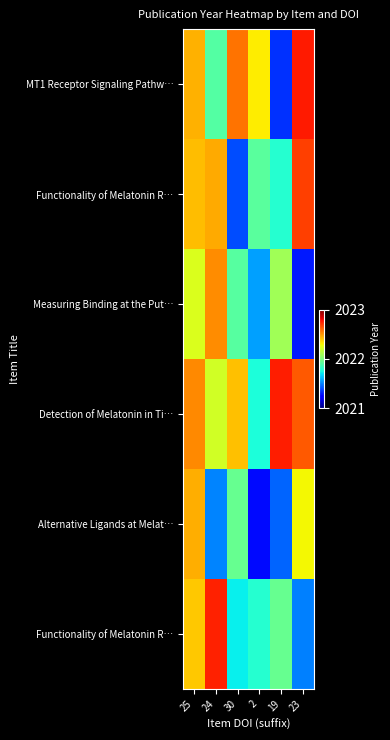

What is the maximum value shown in the chart?

2022.8